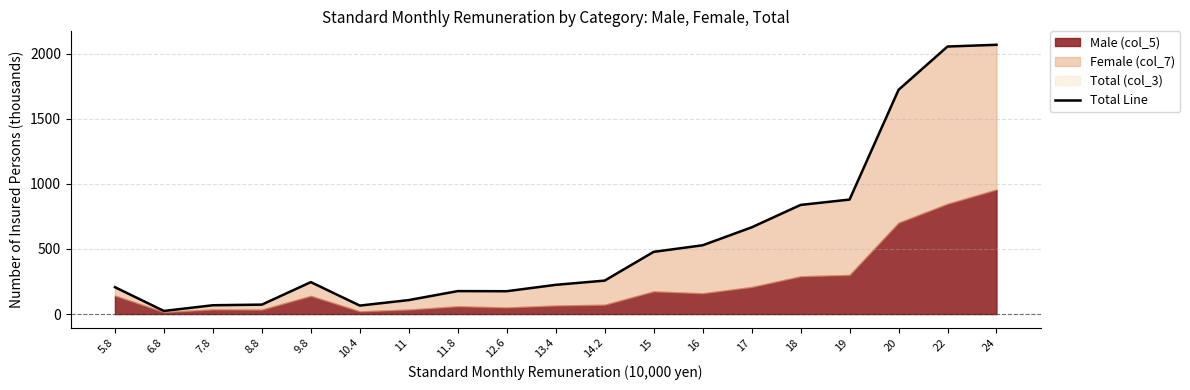

What is the sum of the values at 19 and 17?

1545.4